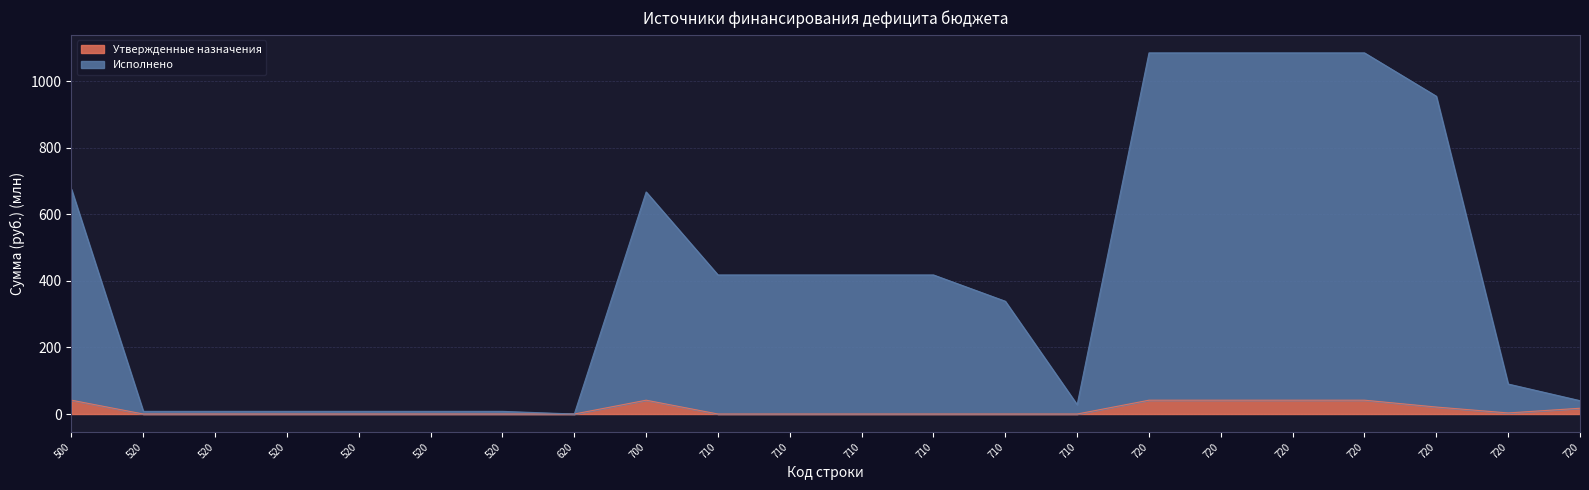

True or false: Исполнено has more than 2 interior local peaks.

False